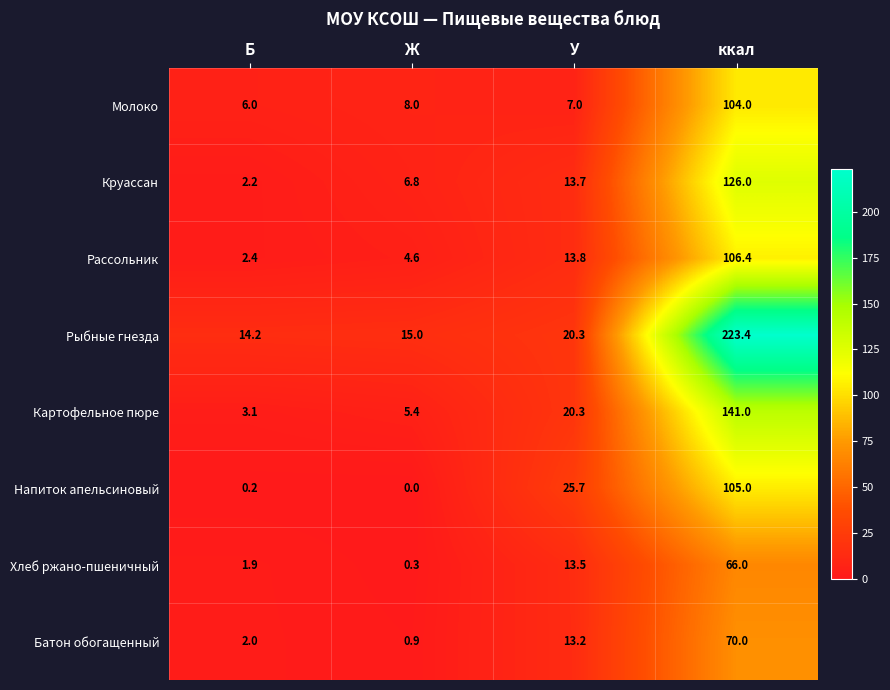

The value of Рассольник at ккал is 106.4. True or false?

True